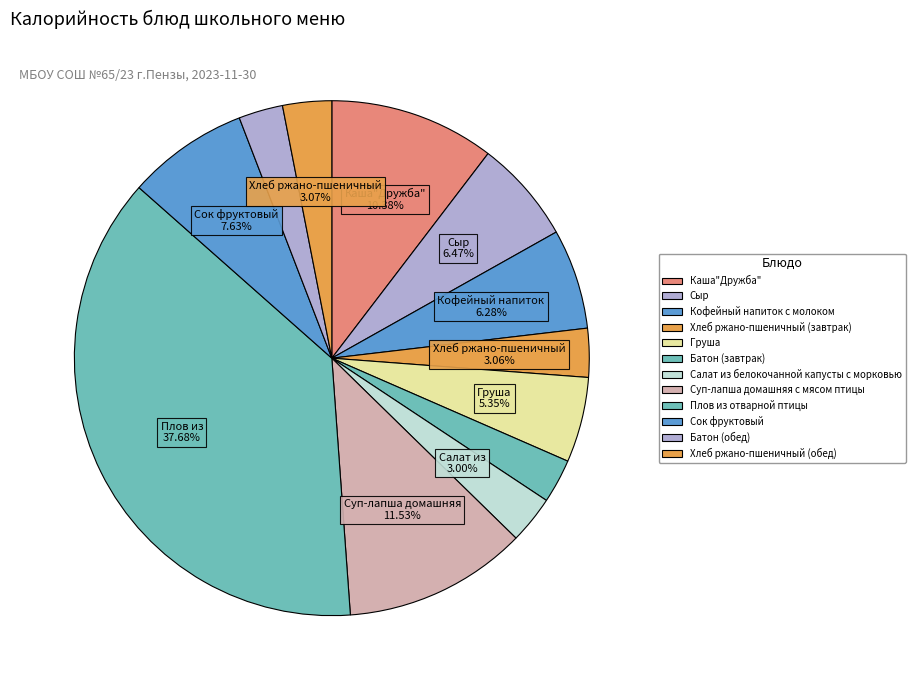

Is it true that Сок фруктовый is 17% of the pie?

False